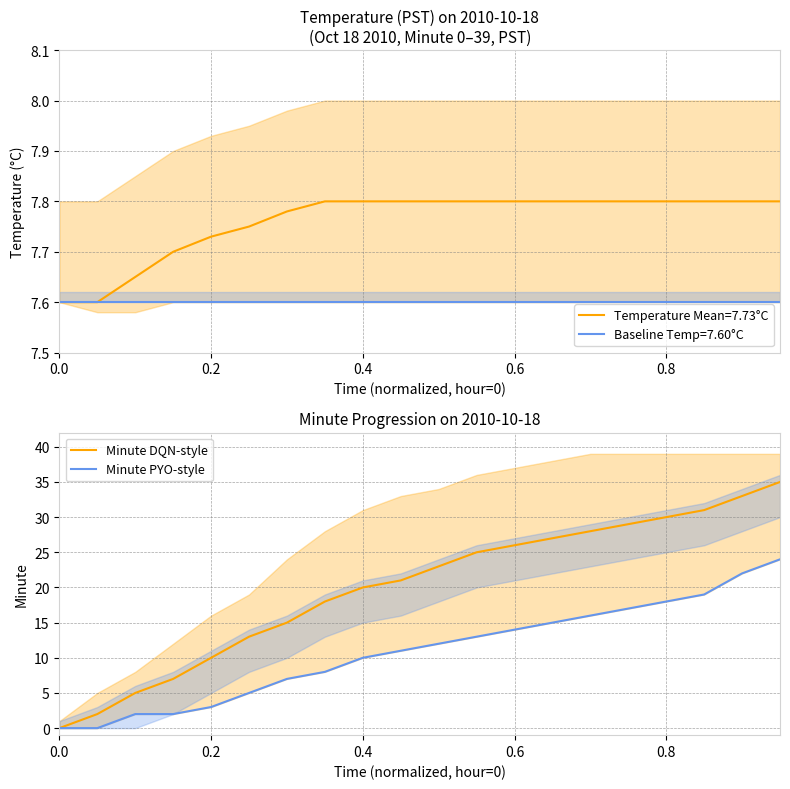

True or false: Minute DQN-style and Minute PYO-style intersect in this chart.

False